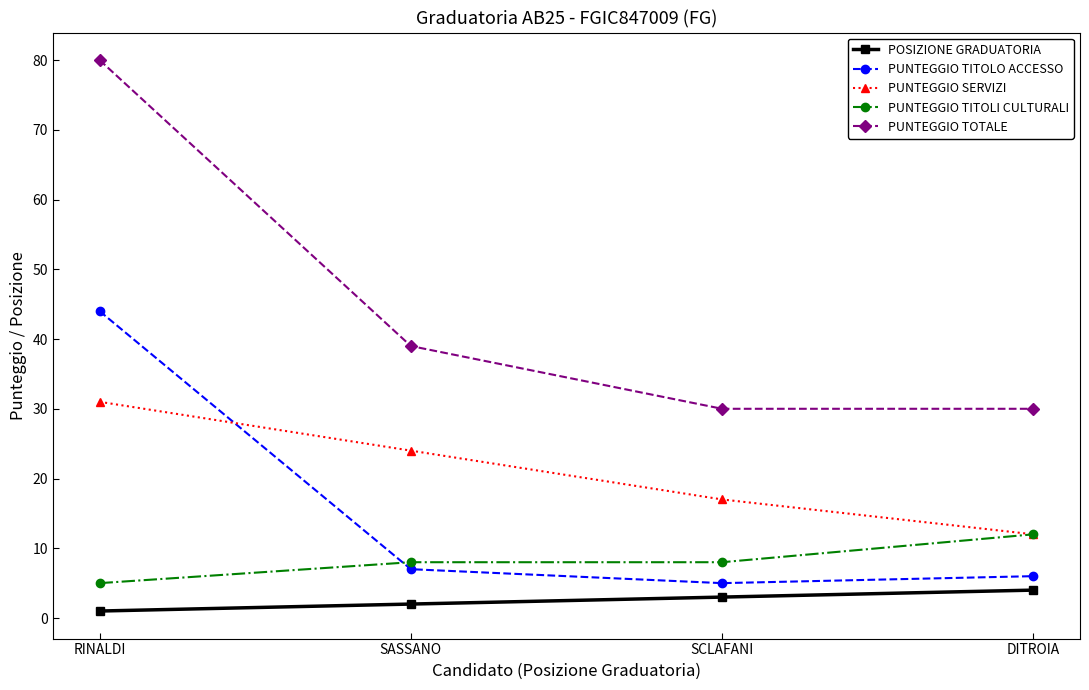

How many distinct data groups are displayed?

5